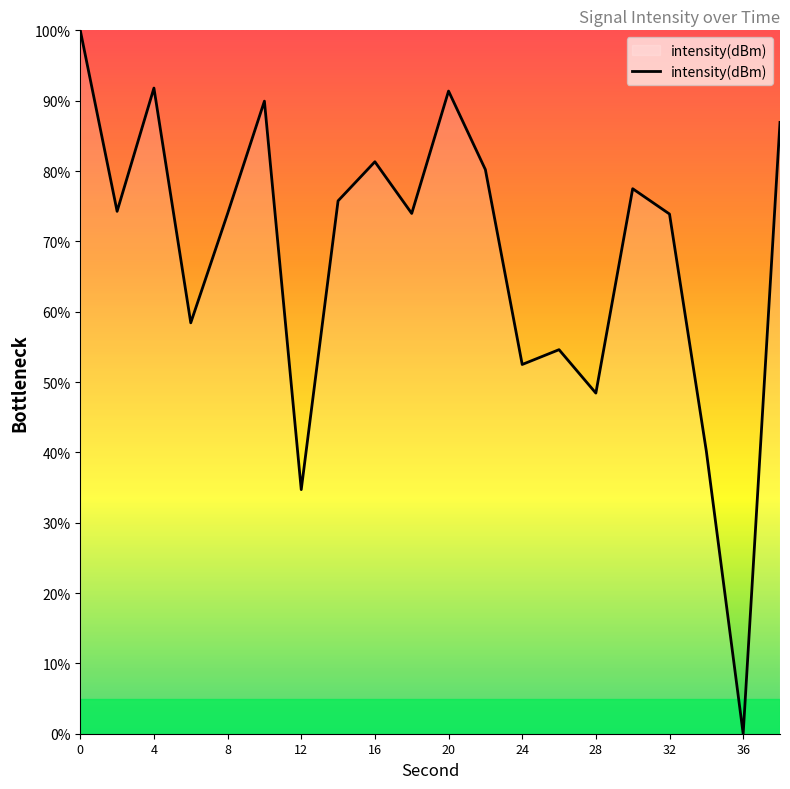

What is the difference between the maximum and minimum values?

100.0